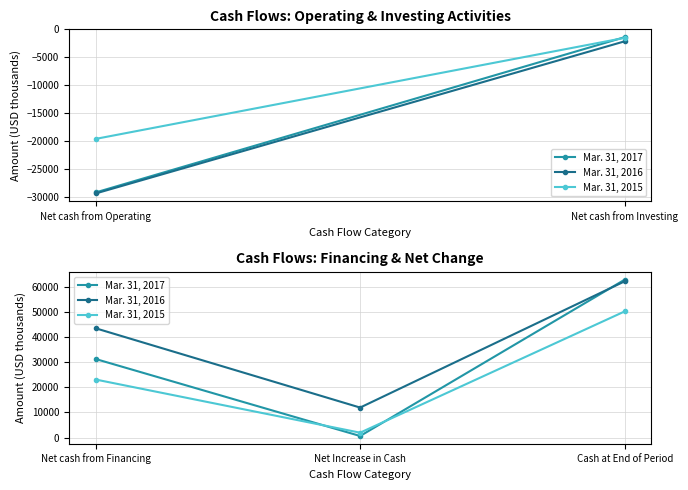

The value of Mar. 31, 2015 at Cash at End of Period is 78601. True or false?

False